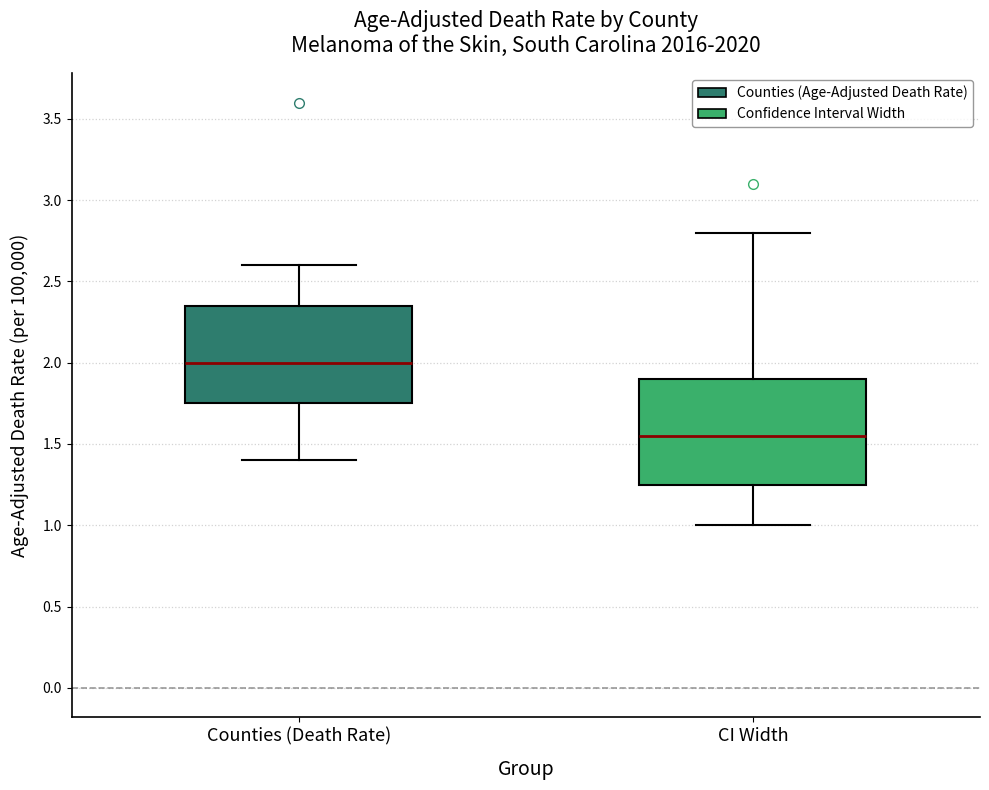

Where is the lower edge of the box for Counties (Death Rate) on the y-axis? The values are not printed on the chart, so give them approximately, as read against the axis.

1.75